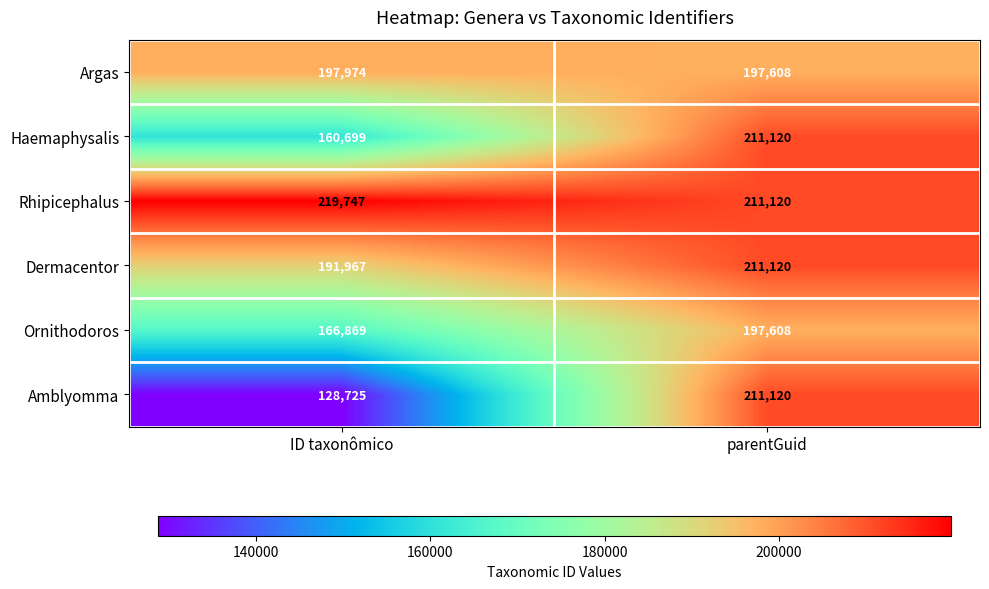

Is it true that Dermacentor equals 191967 at ID taxonômico?

True